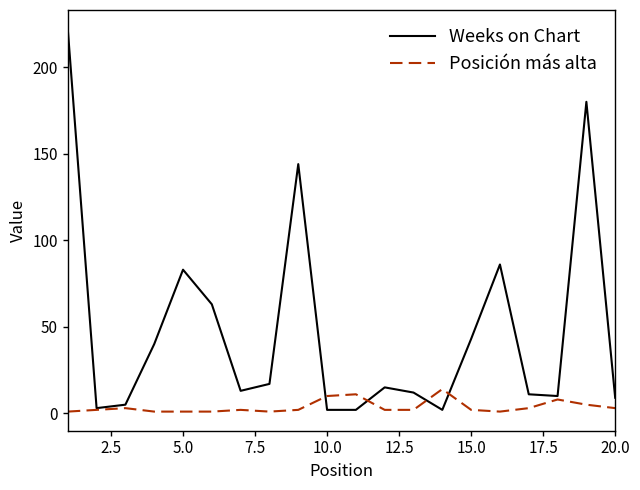

What is the minimum value shown in the chart?

1